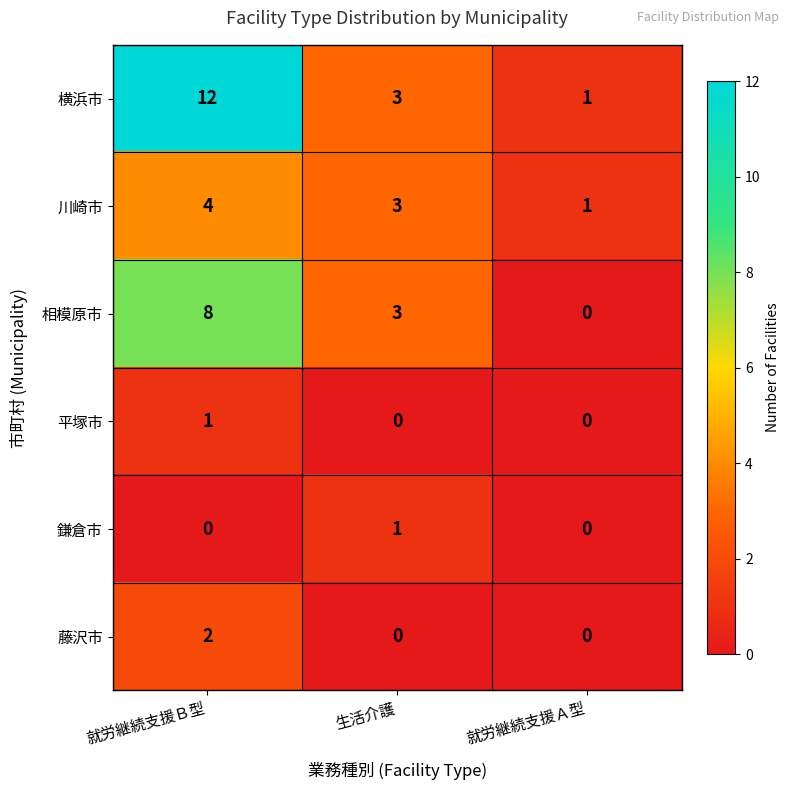

Rank the series at 就労継続支援Ｂ型 from highest to lowest value.

横浜市, 相模原市, 川崎市, 藤沢市, 平塚市, 鎌倉市